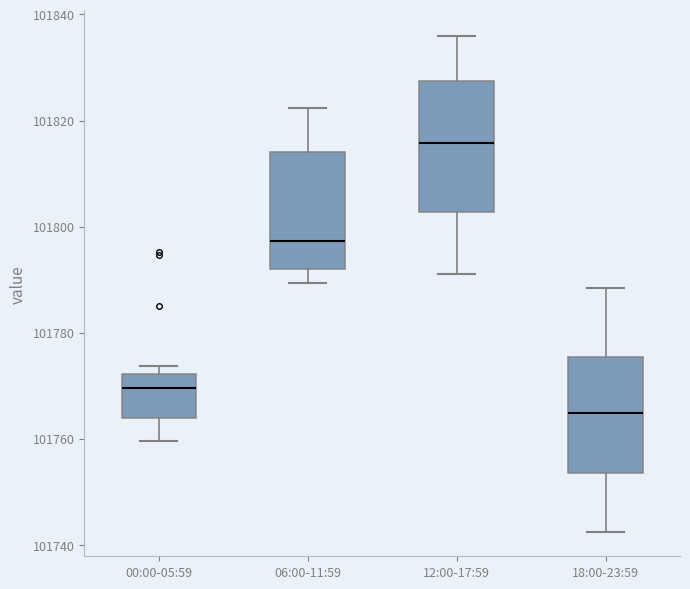

Reading left to right, read every box against the y-axis: the position of its median line, the range the box covers, and the ends of its whiskers. The values are not printed on the chart, so give them approximately, as read against the axis.

00:00-05:59: median 101770, box 101764 to 101772, whiskers 101760 to 101774
06:00-11:59: median 101798, box 101792 to 101814, whiskers 101790 to 101822
12:00-17:59: median 101816, box 101802 to 101828, whiskers 101792 to 101836
18:00-23:59: median 101764, box 101754 to 101776, whiskers 101742 to 101788